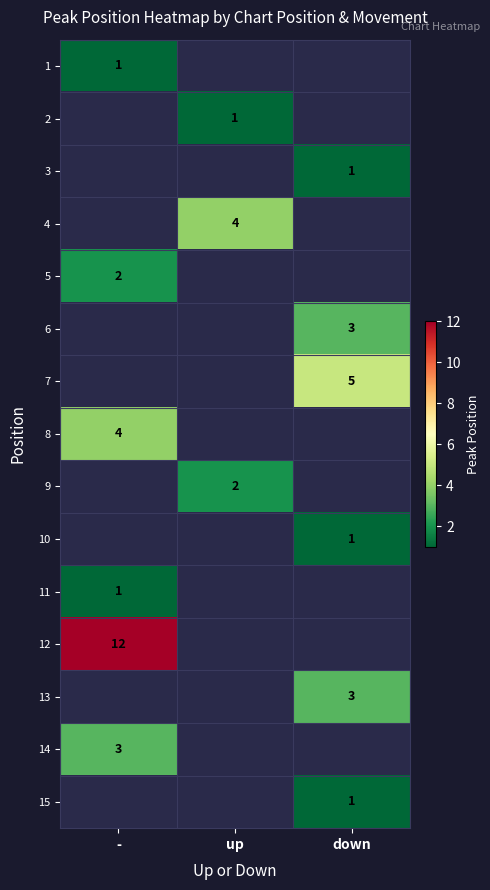

True or false: 8 has a value of 1.3 at -.

False